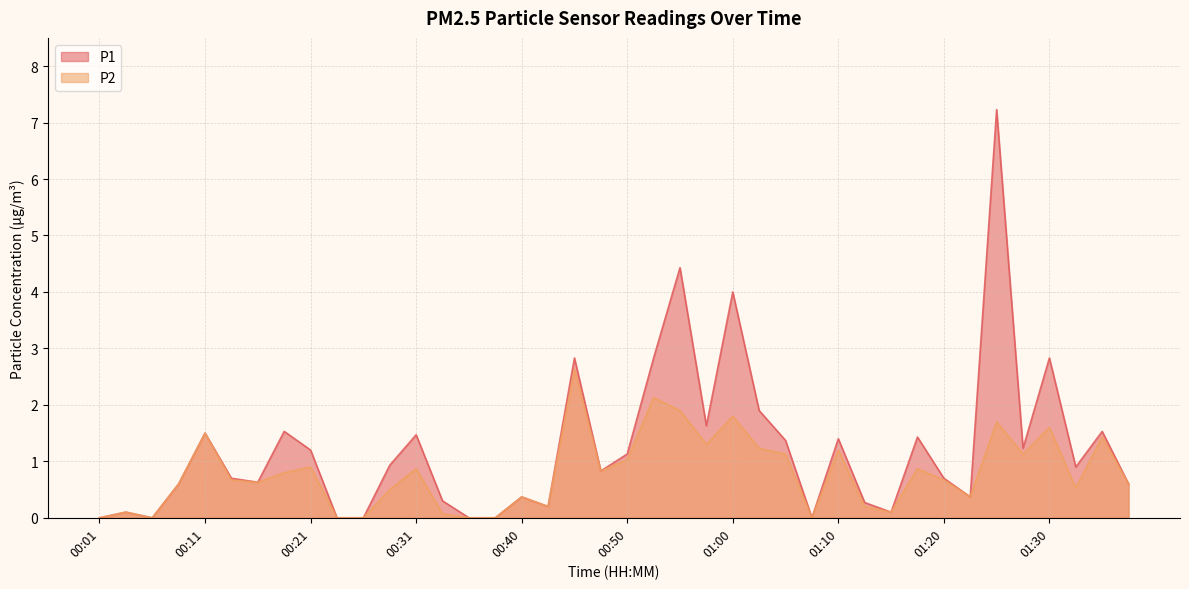

What is the maximum value for P1?

7.2